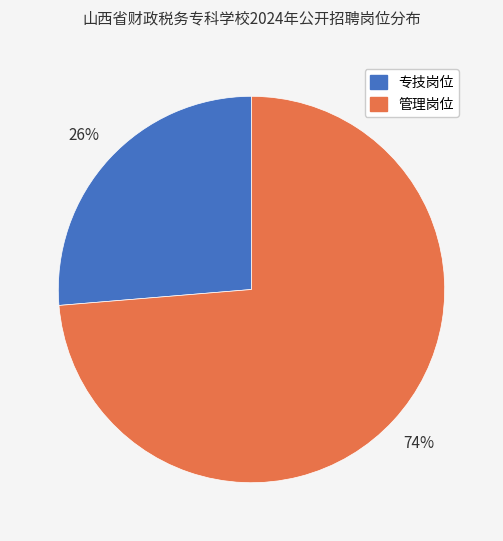

Rank the categories by value from highest to lowest.

管理岗位, 专技岗位